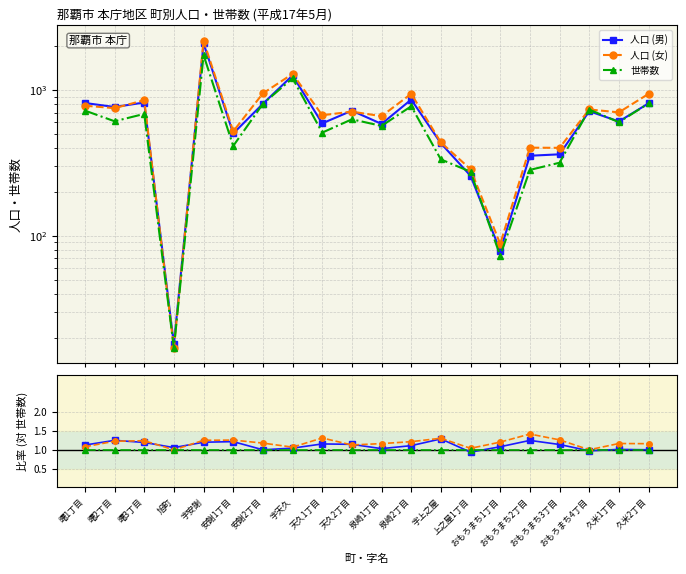

List the series in order of their peak value, lowest first.

世帯数, 人口 (男), 人口 (女)